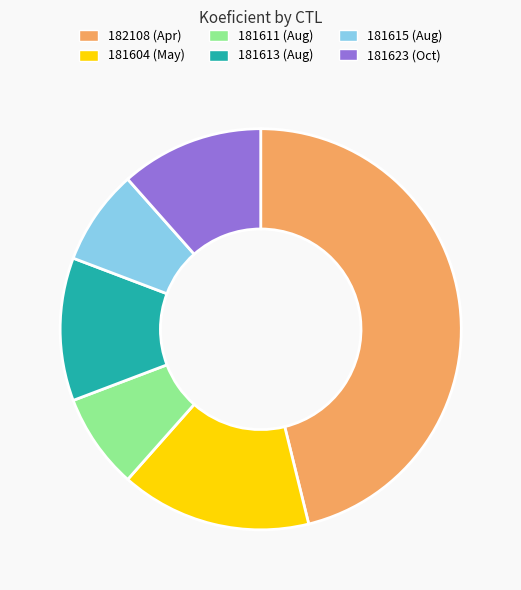

Between 181615 and 181623, which is larger?

181623